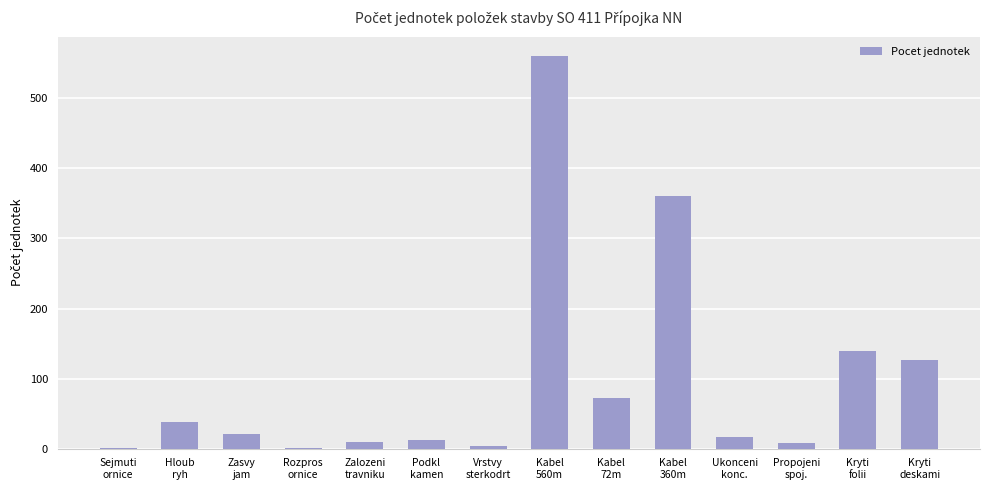

What is the sum of all values?

1368.8